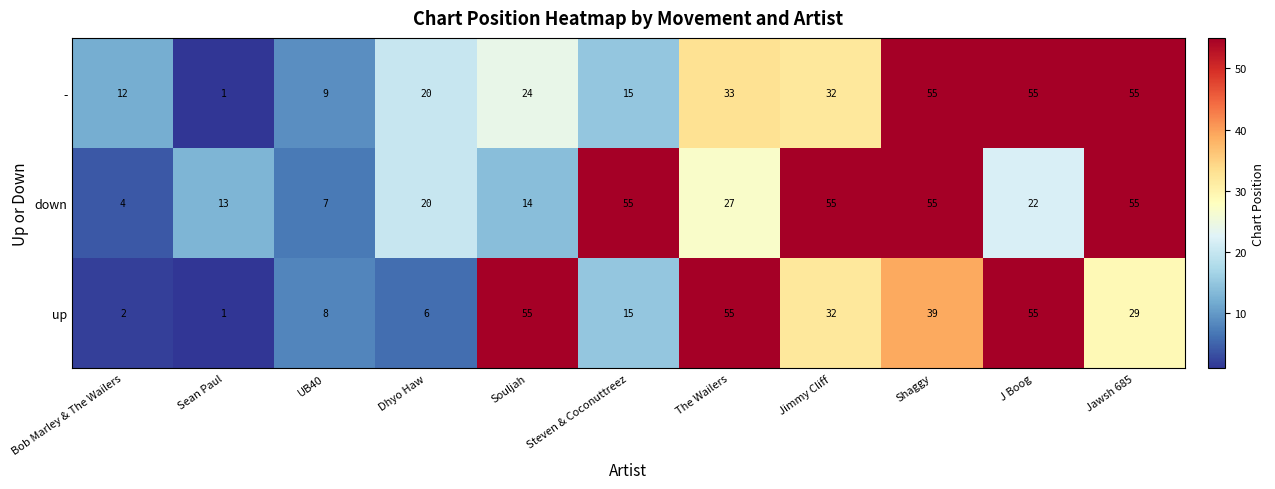

Rank the series by their average value, from highest to lowest.

down, -, up